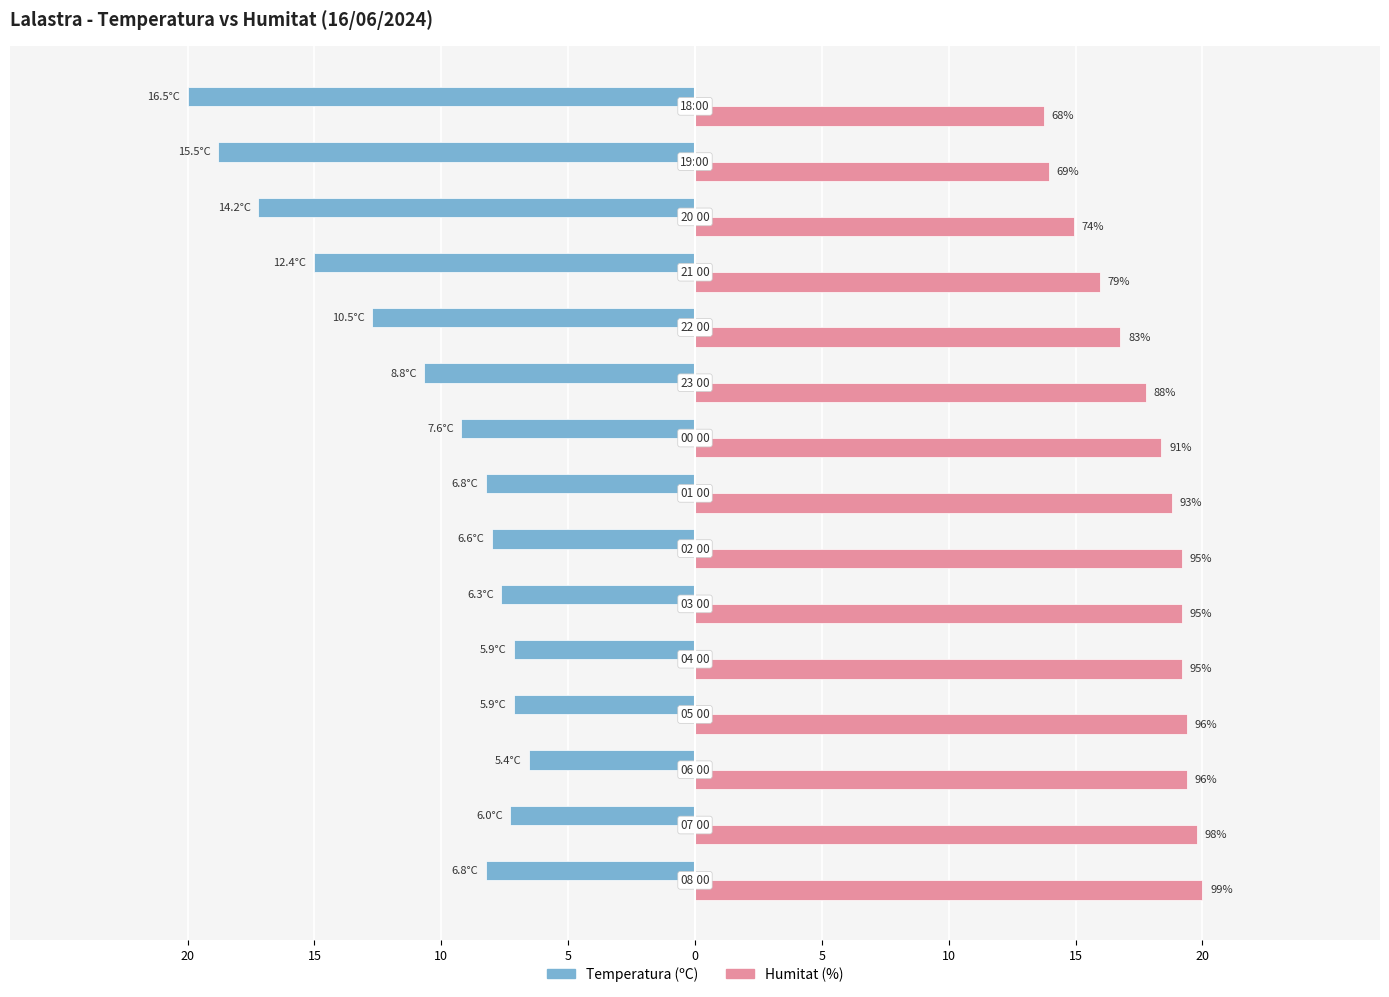

What are all the series names shown in the legend?

Temperatura (ºC), Humitat (%)